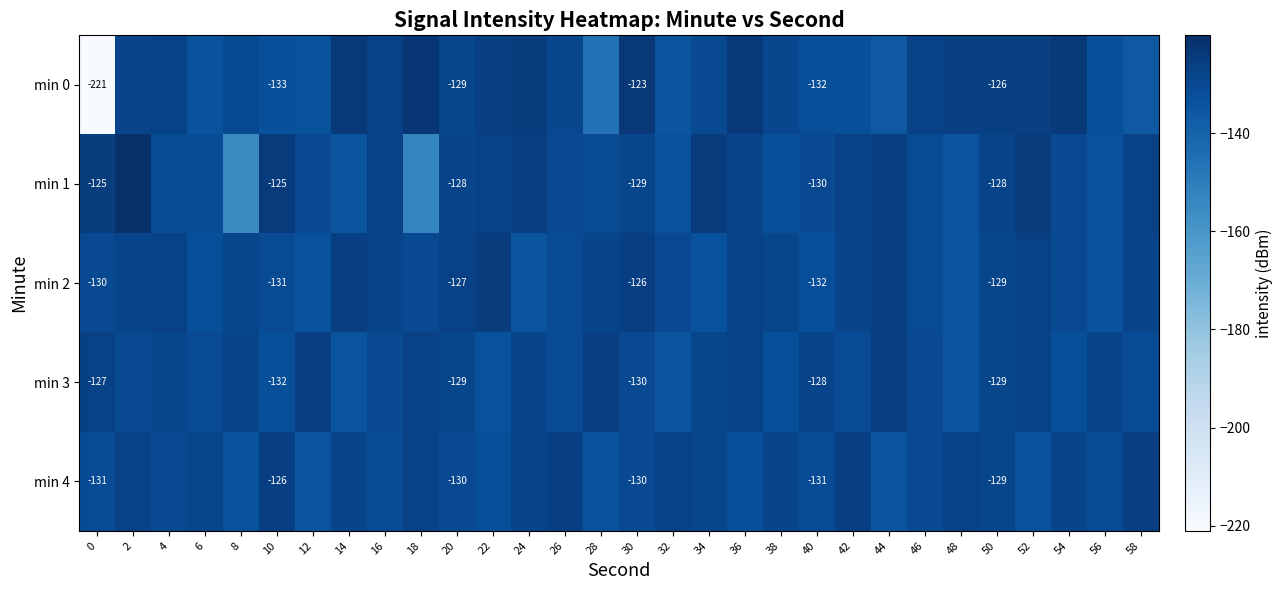

How many distinct data groups are displayed?

5